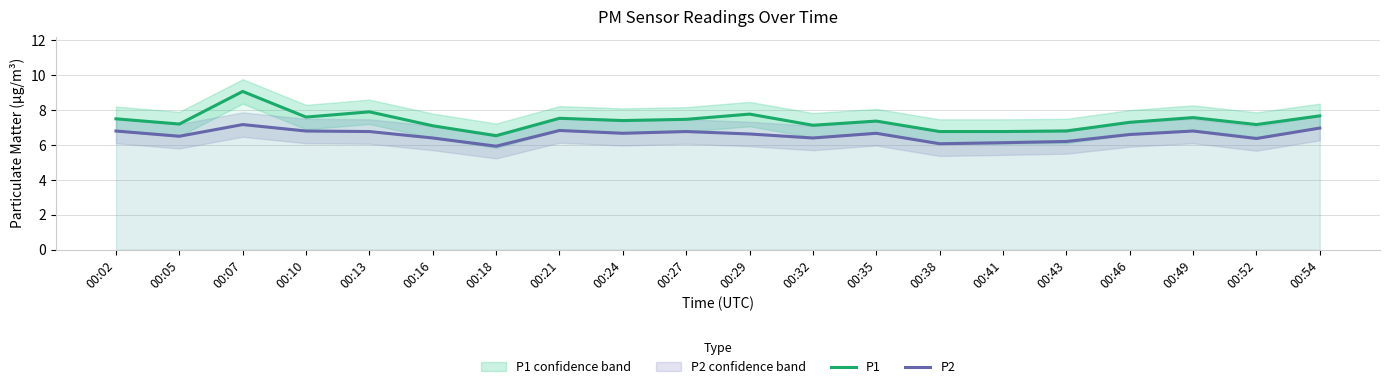

Which series has the largest total across all categories?

P1